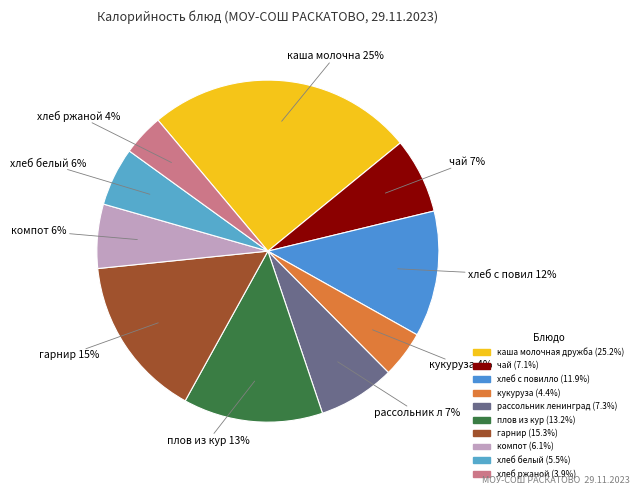

Count the number of slices in the pie.

10